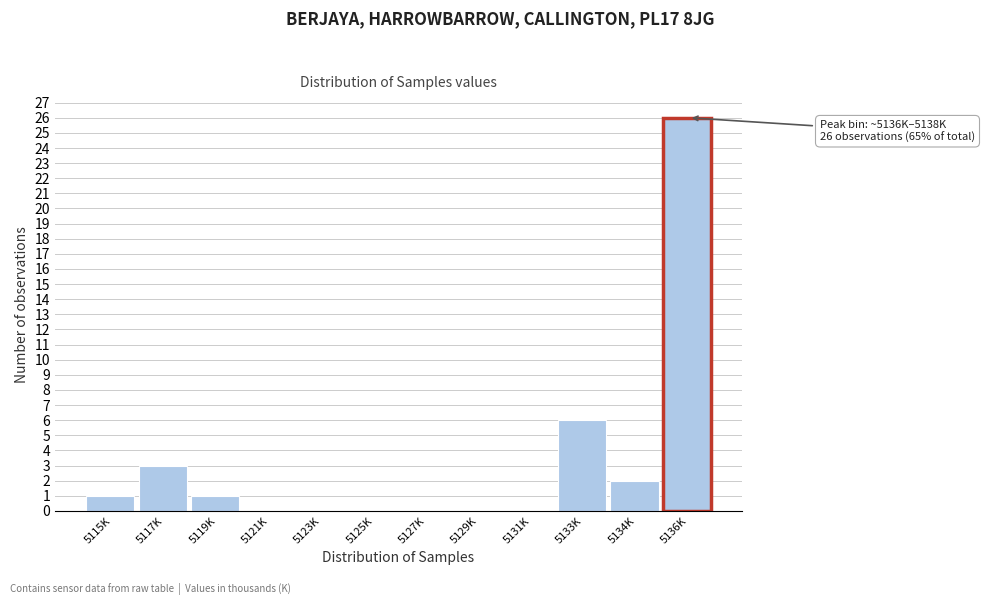

Reading right to left, list all the values displayed in this chart.

5136K=26	5134K=2	5133K=6	5131K=0	5129K=0	5127K=0	5125K=0	5123K=0	5121K=0	5119K=1	5117K=3	5115K=1